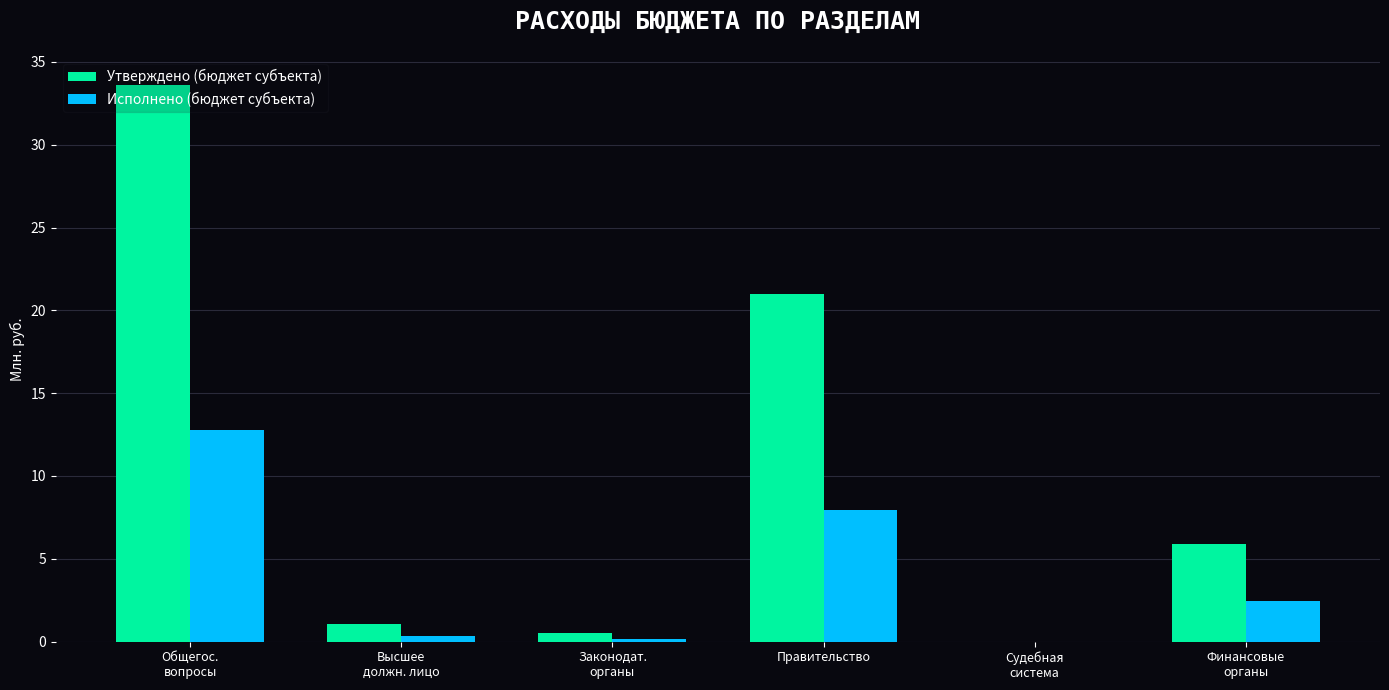

How many data points does each series have?

6